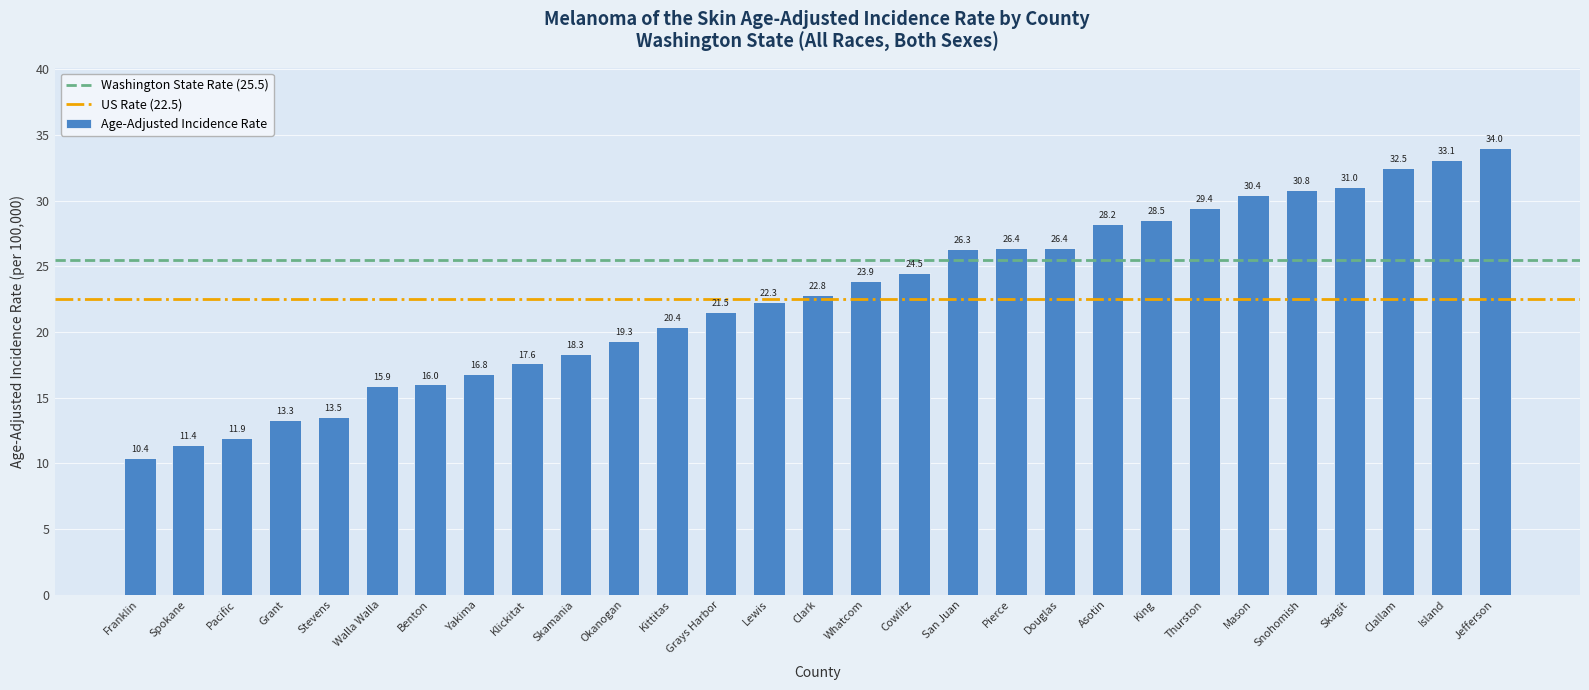

Reading right to left, extract all data points from this chart.

34.0	33.1	32.5	31.0	30.8	30.4	29.4	28.5	28.2	26.4	26.4	26.3	24.5	23.9	22.8	22.3	21.5	20.4	19.3	18.3	17.6	16.8	16.0	15.9	13.5	13.3	11.9	11.4	10.4